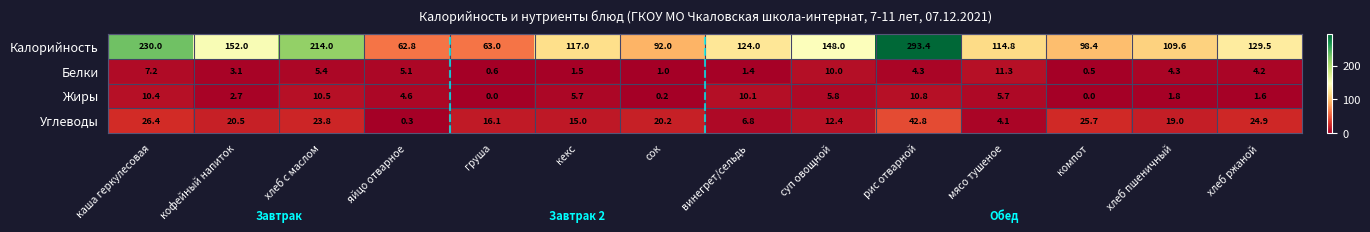

The value of Углеводы at мясо тушеное is 4.1. True or false?

True